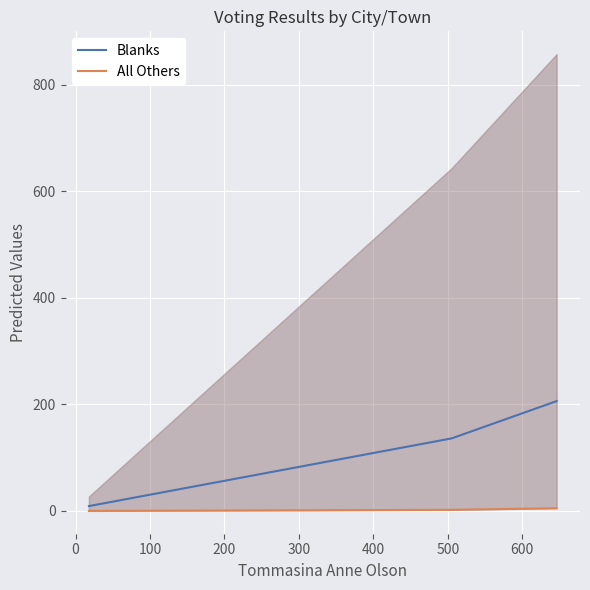

List the series in order of their overall mean, lowest first.

All Others, Blanks